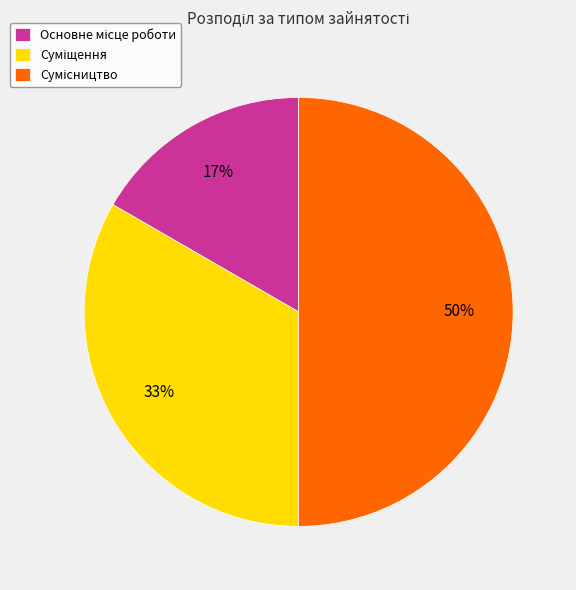

To the nearest percent, what is the difference between the largest and smallest slice percentages?

33%